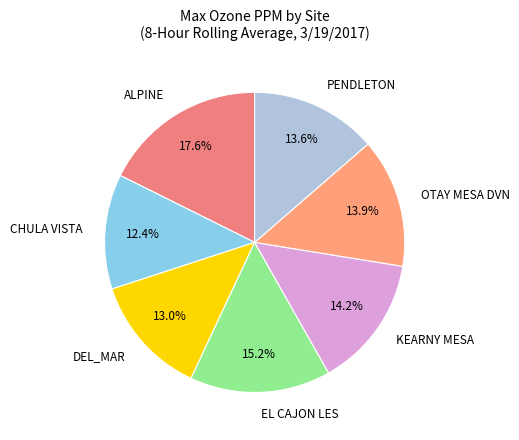

To the nearest percent, what is the combined percentage of EL CAJON LES and PENDLETON?

29%